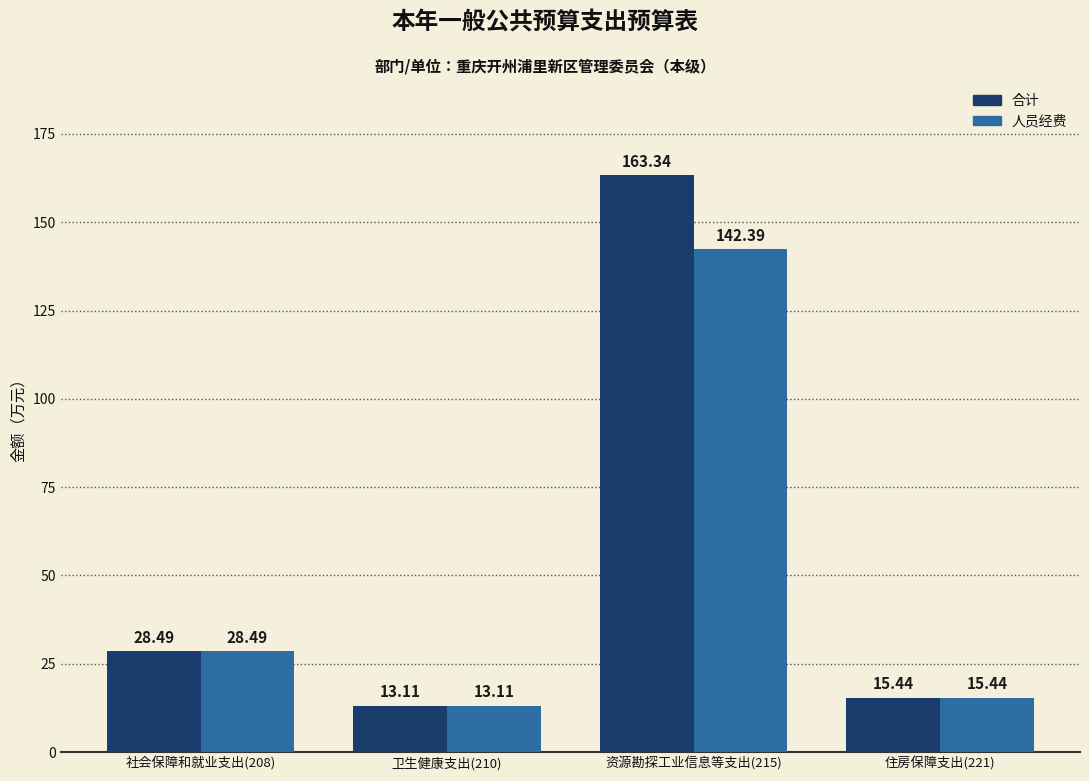

What position from the left is 社会保障和就业支出(208)?

1